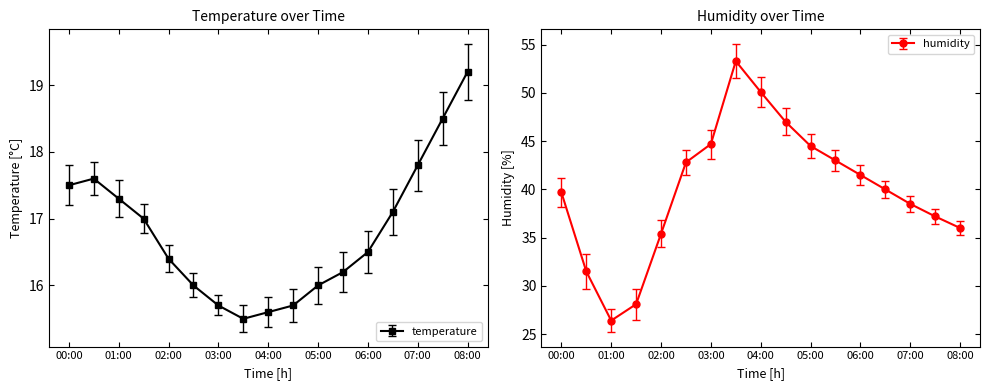

What is the lowest value of the humidity series?

26.4